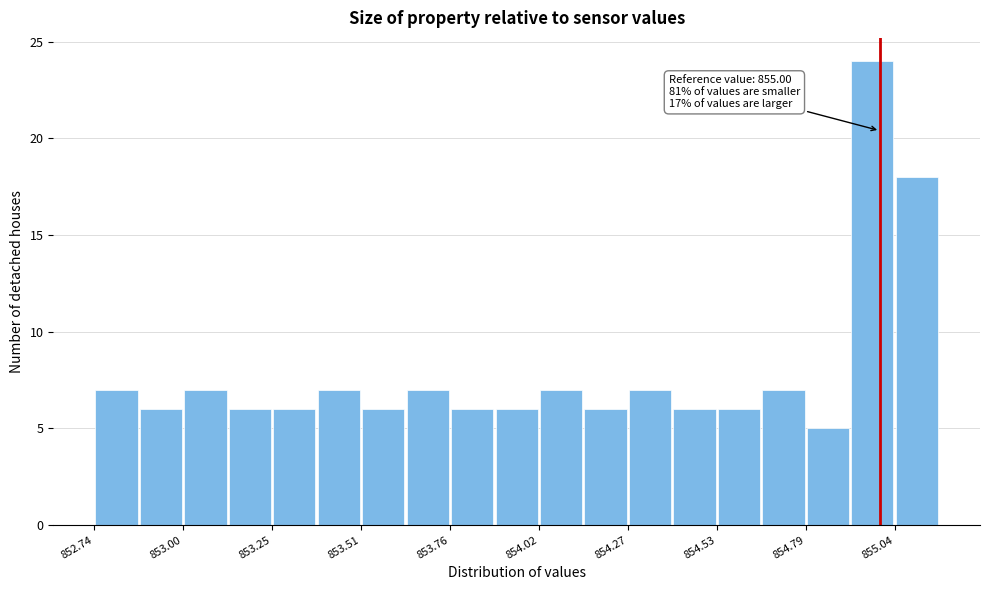

Around what value on the x-axis is the tallest bar? Give the approximate position of its centre, as read against the axis.

855.00